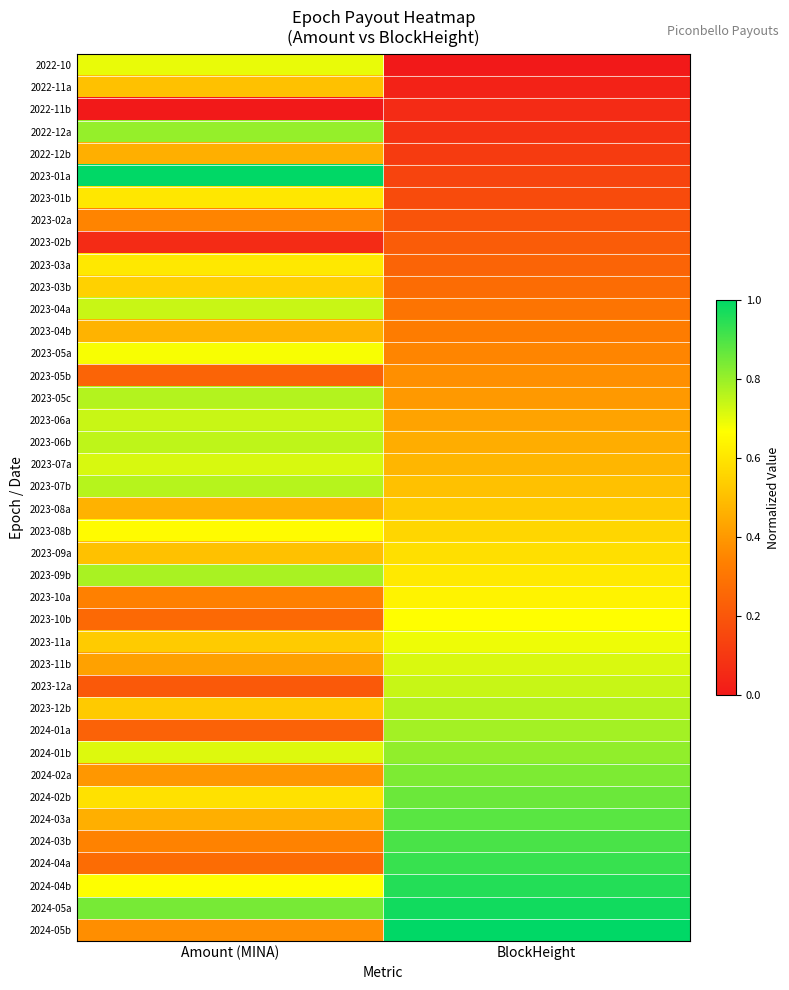

Reading left to right, what are all the values shown in this chart?

2022-10: Amount (MINA)=0.7	BlockHeight=0.0
2022-11a: Amount (MINA)=0.5	BlockHeight=0.0
2022-11b: Amount (MINA)=0.0	BlockHeight=0.1
2022-12a: Amount (MINA)=0.8	BlockHeight=0.1
2022-12b: Amount (MINA)=0.5	BlockHeight=0.1
2023-01a: Amount (MINA)=1.0	BlockHeight=0.1
2023-01b: Amount (MINA)=0.6	BlockHeight=0.2
2023-02a: Amount (MINA)=0.3	BlockHeight=0.2
2023-02b: Amount (MINA)=0.1	BlockHeight=0.2
2023-03a: Amount (MINA)=0.6	BlockHeight=0.2
2023-03b: Amount (MINA)=0.5	BlockHeight=0.3
2023-04a: Amount (MINA)=0.7	BlockHeight=0.3
2023-04b: Amount (MINA)=0.5	BlockHeight=0.3
2023-05a: Amount (MINA)=0.7	BlockHeight=0.4
2023-05b: Amount (MINA)=0.2	BlockHeight=0.4
2023-05c: Amount (MINA)=0.8	BlockHeight=0.4
2023-06a: Amount (MINA)=0.7	BlockHeight=0.4
2023-06b: Amount (MINA)=0.8	BlockHeight=0.5
2023-07a: Amount (MINA)=0.7	BlockHeight=0.5
2023-07b: Amount (MINA)=0.8	BlockHeight=0.5
2023-08a: Amount (MINA)=0.5	BlockHeight=0.5
2023-08b: Amount (MINA)=0.7	BlockHeight=0.6
2023-09a: Amount (MINA)=0.5	BlockHeight=0.6
2023-09b: Amount (MINA)=0.8	BlockHeight=0.6
2023-10a: Amount (MINA)=0.3	BlockHeight=0.6
2023-10b: Amount (MINA)=0.3	BlockHeight=0.7
2023-11a: Amount (MINA)=0.5	BlockHeight=0.7
2023-11b: Amount (MINA)=0.4	BlockHeight=0.7
2023-12a: Amount (MINA)=0.2	BlockHeight=0.7
2023-12b: Amount (MINA)=0.5	BlockHeight=0.8
2024-01a: Amount (MINA)=0.2	BlockHeight=0.8
2024-01b: Amount (MINA)=0.7	BlockHeight=0.8
2024-02a: Amount (MINA)=0.4	BlockHeight=0.8
2024-02b: Amount (MINA)=0.6	BlockHeight=0.9
2024-03a: Amount (MINA)=0.5	BlockHeight=0.9
2024-03b: Amount (MINA)=0.3	BlockHeight=0.9
2024-04a: Amount (MINA)=0.3	BlockHeight=0.9
2024-04b: Amount (MINA)=0.7	BlockHeight=1.0
2024-05a: Amount (MINA)=0.8	BlockHeight=1.0
2024-05b: Amount (MINA)=0.4	BlockHeight=1.0